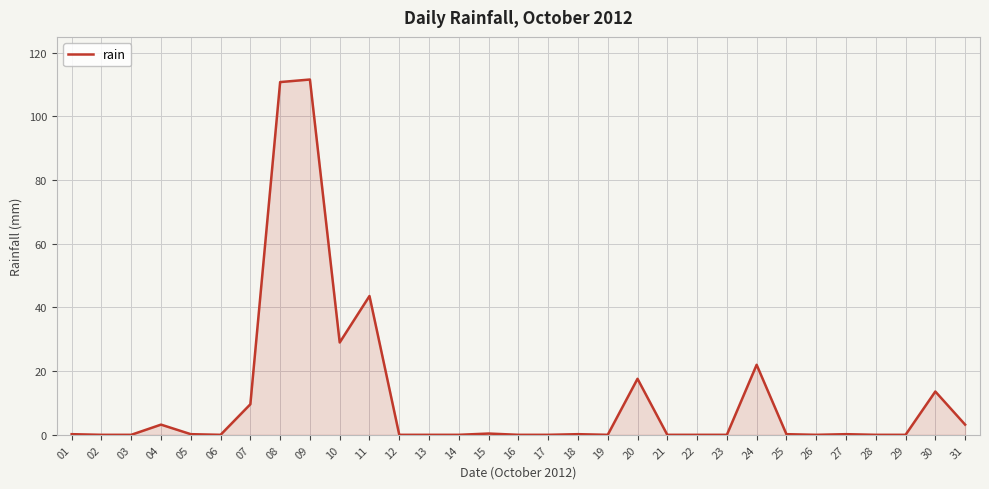

At which label is the value closest to 55?

11